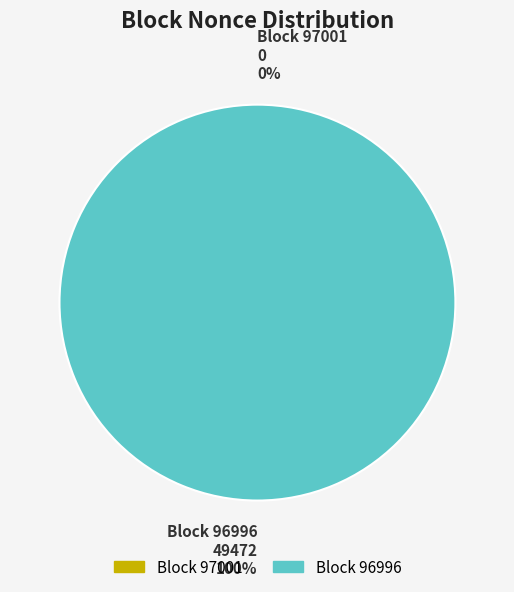

How many slices are in this pie chart?

2